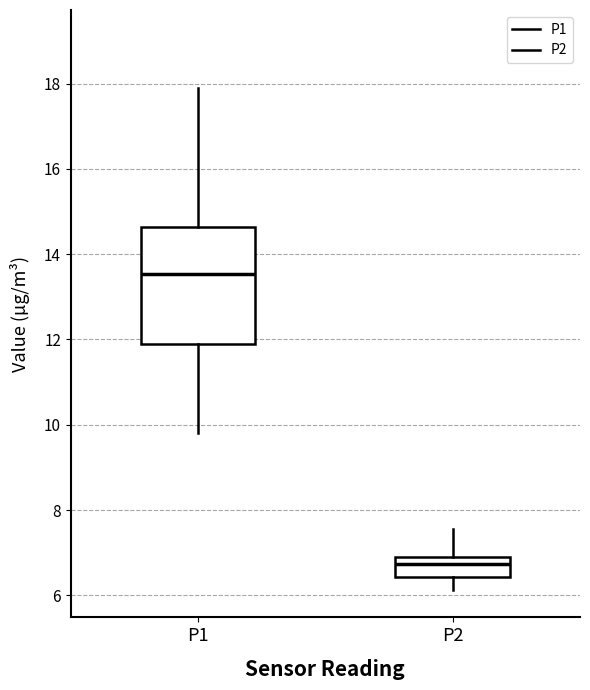

Reading left to right, transcribe this box plot: for each box, give where its median line is, the range the box spans, and where its two whiskers end, as read against the y-axis. The values are not printed on the chart, so give them approximately, as read against the axis.

P1: median 13.6, box 11.8 to 14.6, whiskers 9.8 to 18.0
P2: median 6.8 (just below the box's upper edge), box 6.4 to 6.8, whiskers 6.2 to 7.6